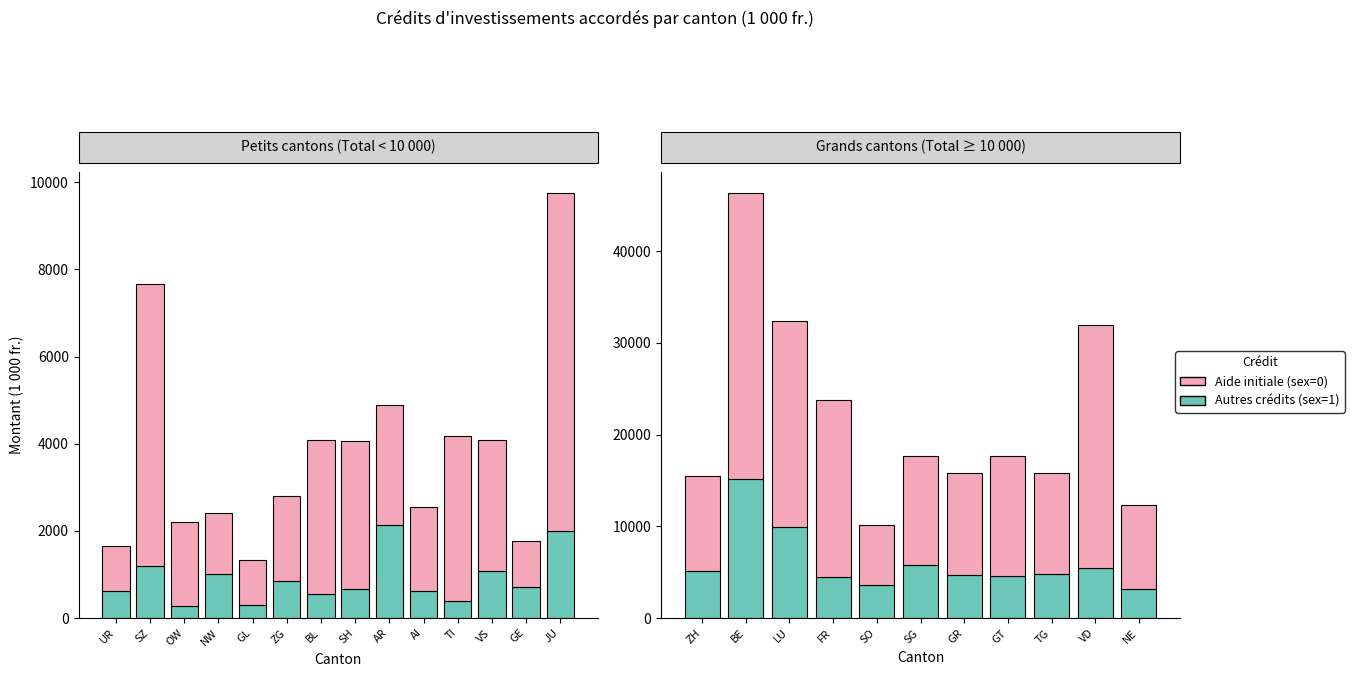

How many bars are there in each group?

2